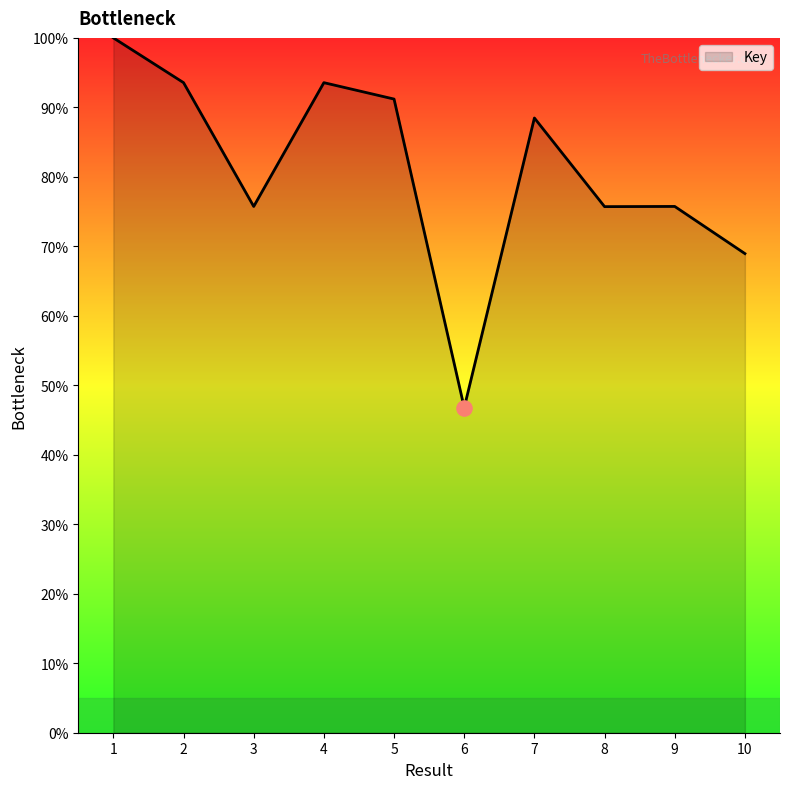

What is the change in value from 3 to 6?

-29.0